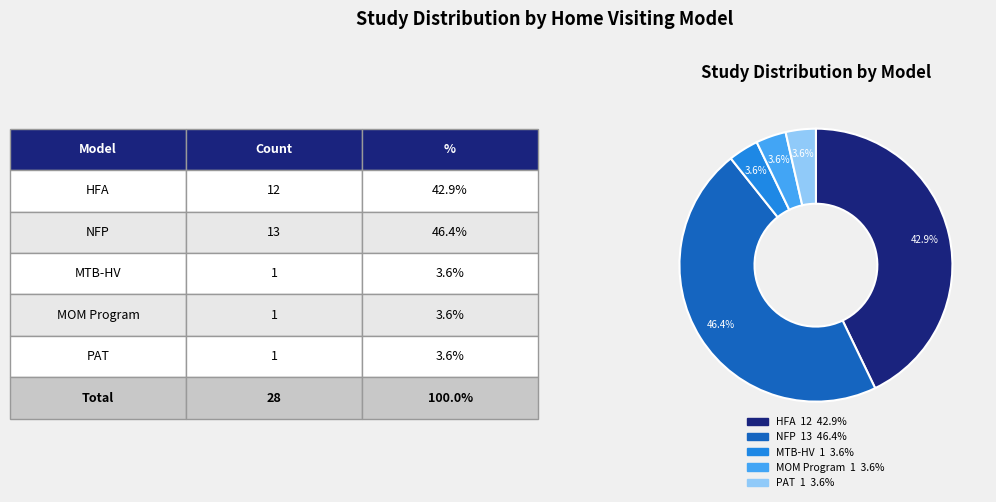

Is there a majority slice in this chart?

No